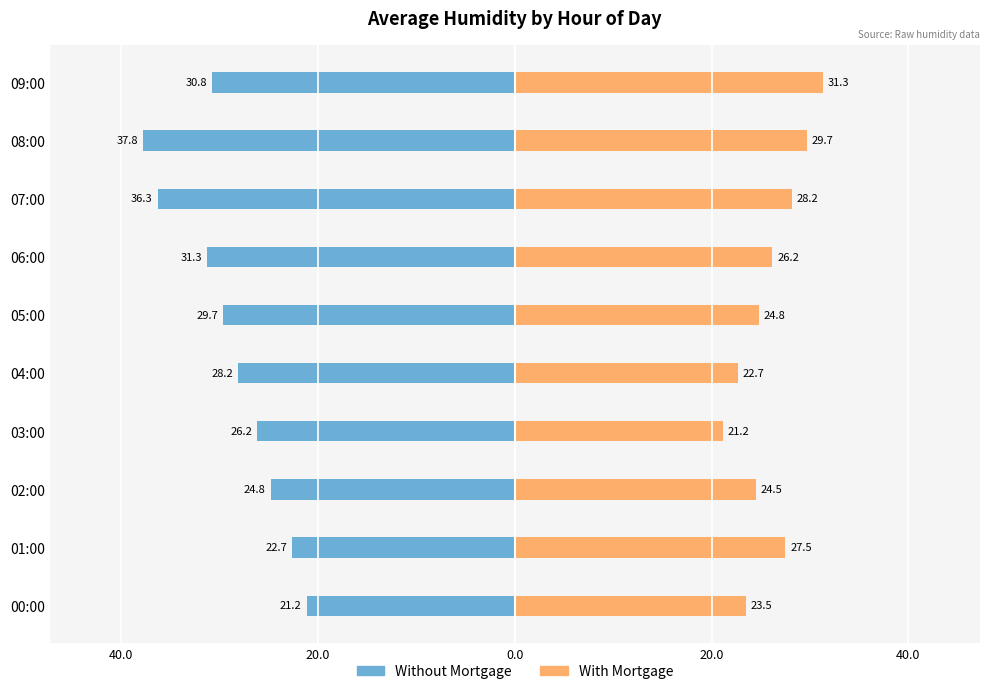

Reading right to left, what are all the values shown in this chart?

Without Mortgage: -30.8	-37.8	-36.3	-31.3	-29.7	-28.2	-26.2	-24.8	-22.7	-21.2
With Mortgage: 31.3	29.7	28.2	26.2	24.8	22.7	21.2	24.5	27.5	23.5